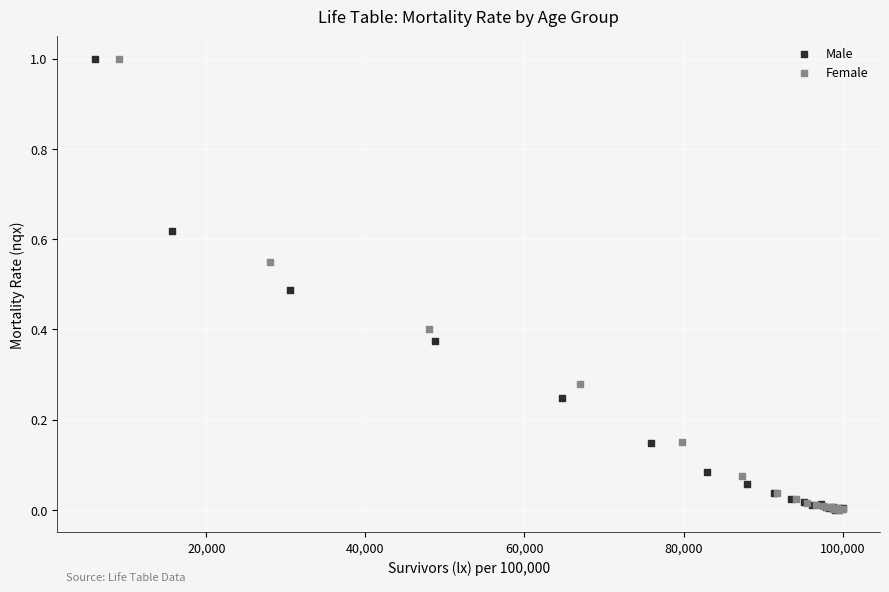

Which series has the largest Y range (max minus min)?

Female